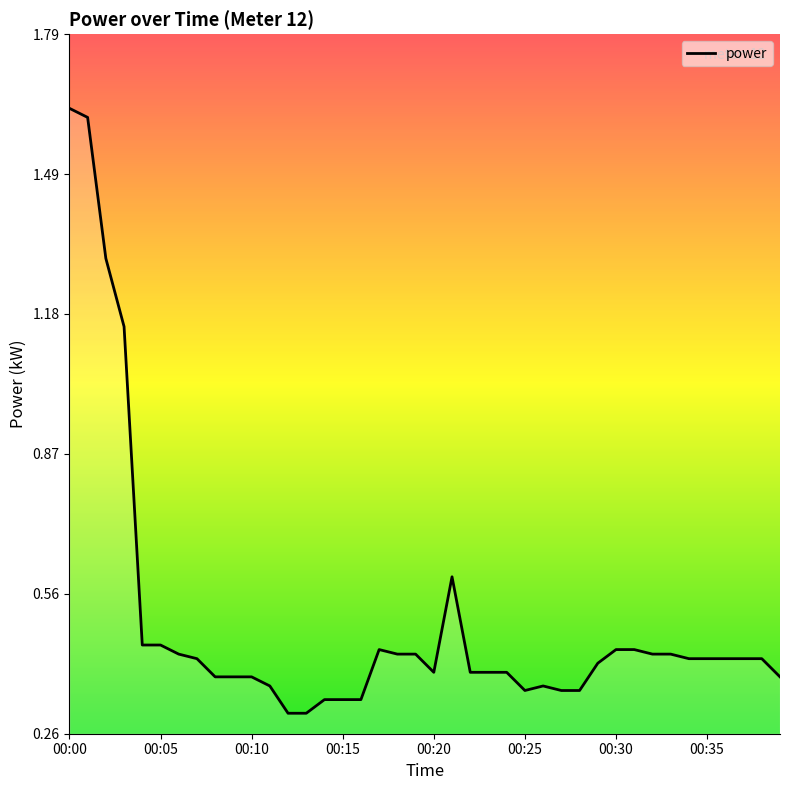

Which label corresponds to the smallest value in the chart?

00:12